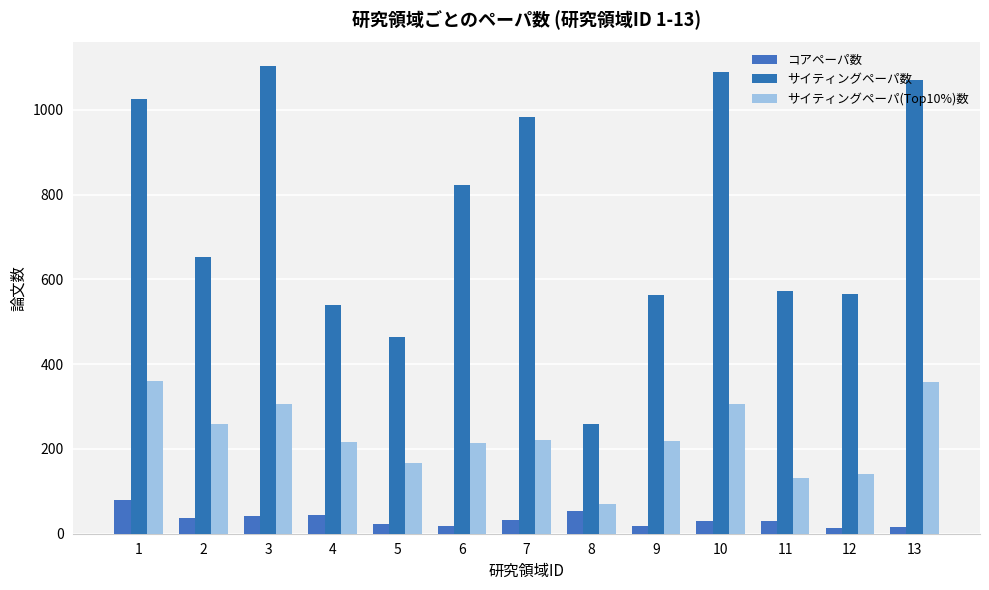

Does the chart contain any negative values?

No